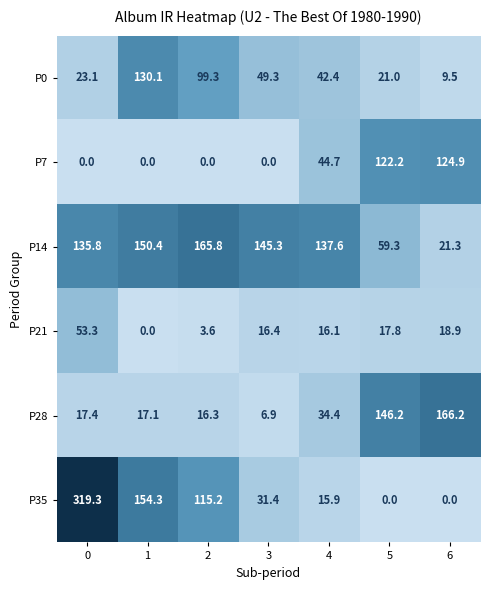

Is it true that P28 equals 17.4 at 0?

True